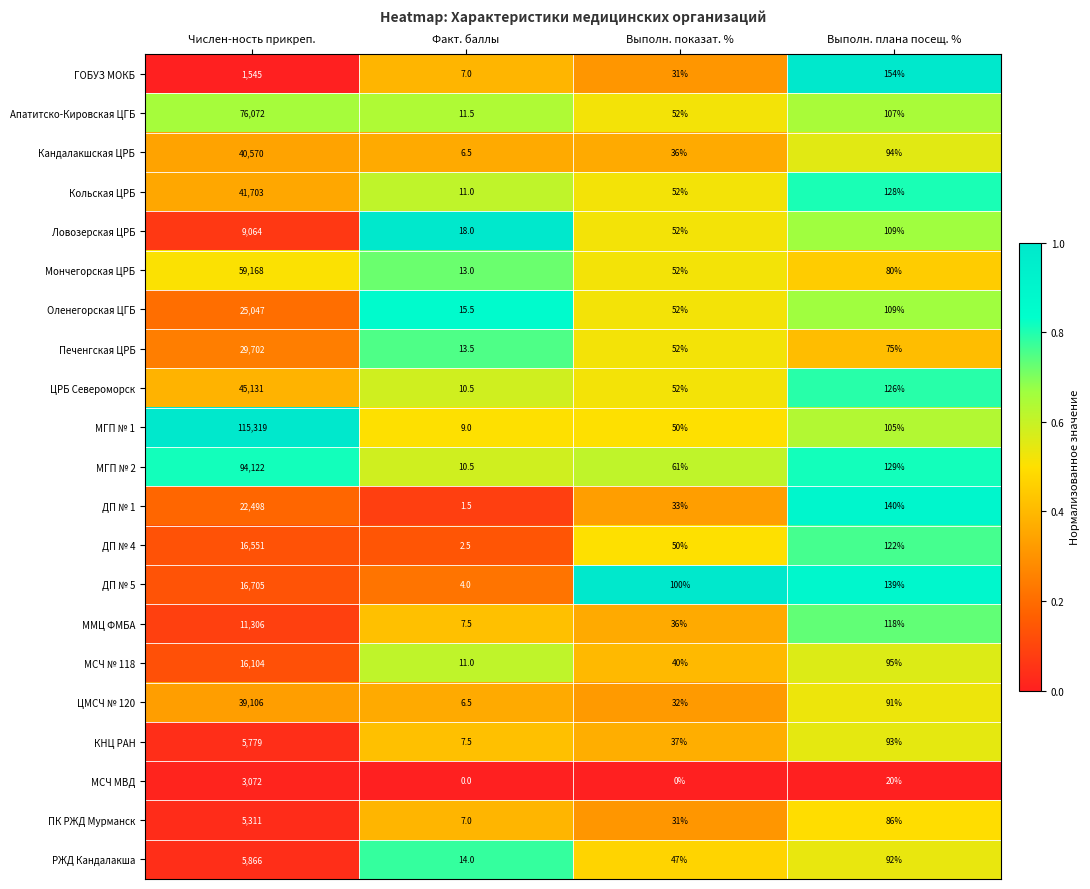

The value of Кольская ЦРБ at Выполн. показат. % is 72.9. True or false?

False